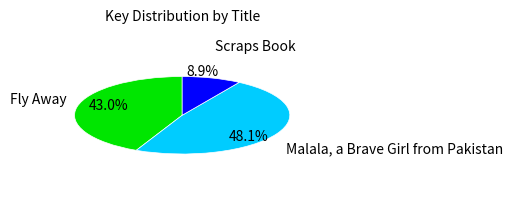

What is the largest slice in the pie chart?

Malala, a Brave Girl from Pakistan